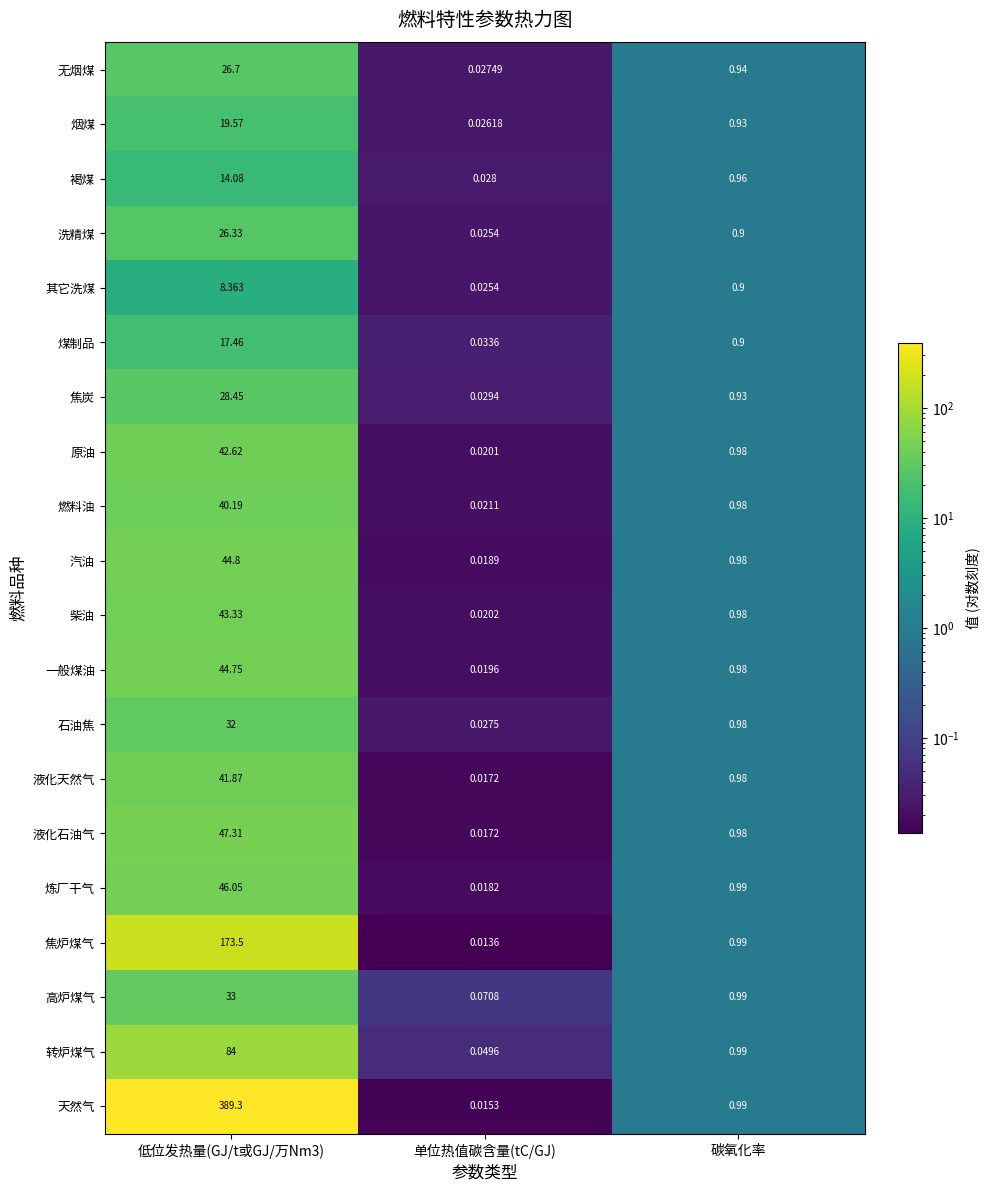

Is the value of 原油 at 碳氧化率 greater than the value of 高炉煤气 at 单位热值碳含量(tC/GJ)?

Yes